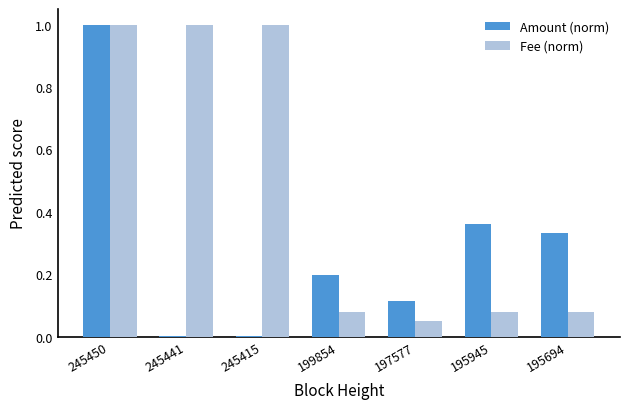

What is the sum of all Amount (norm) values?

2.0